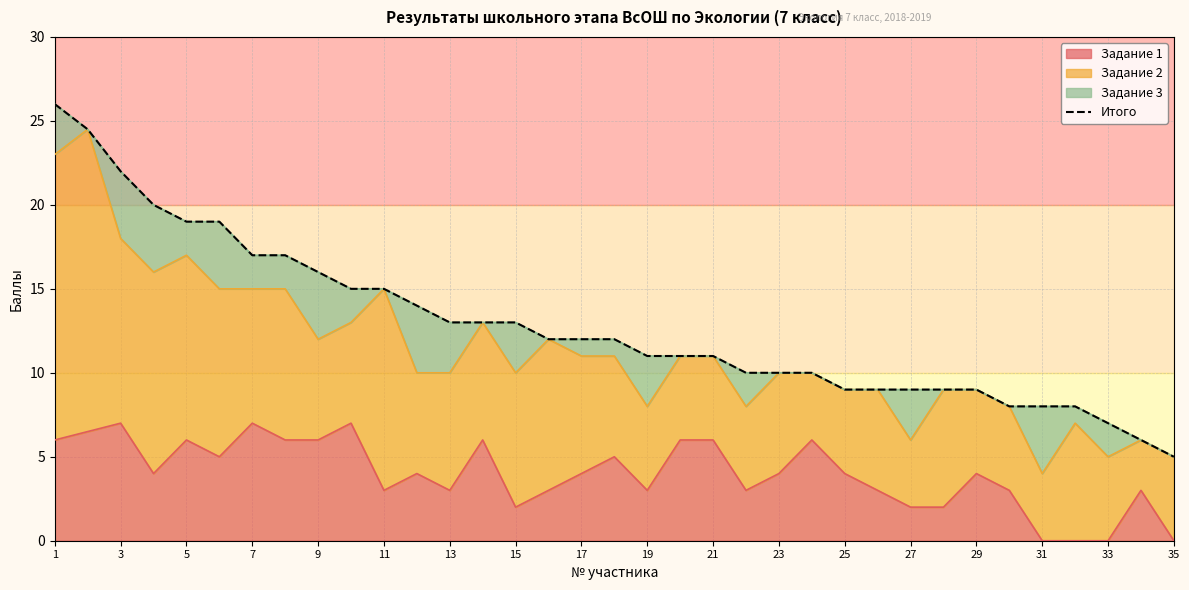

Is it true that Задание 1 equals 6.0 at 9?

True